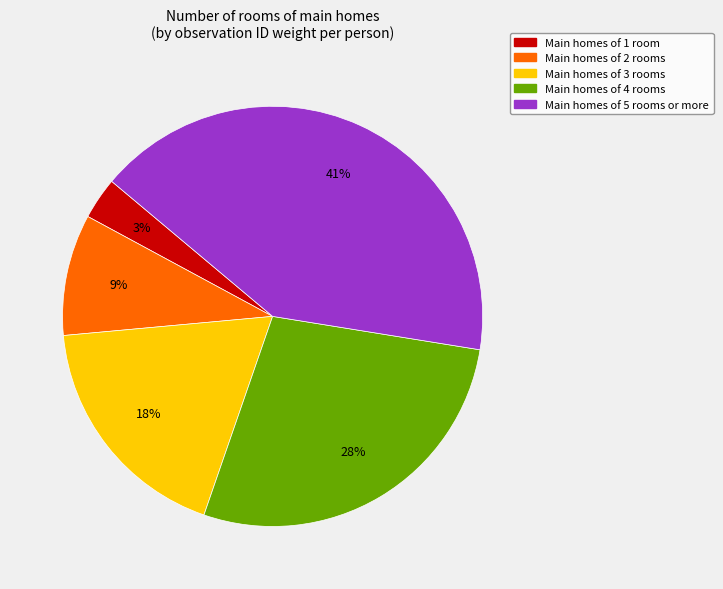

Does any single category account for the majority?

No